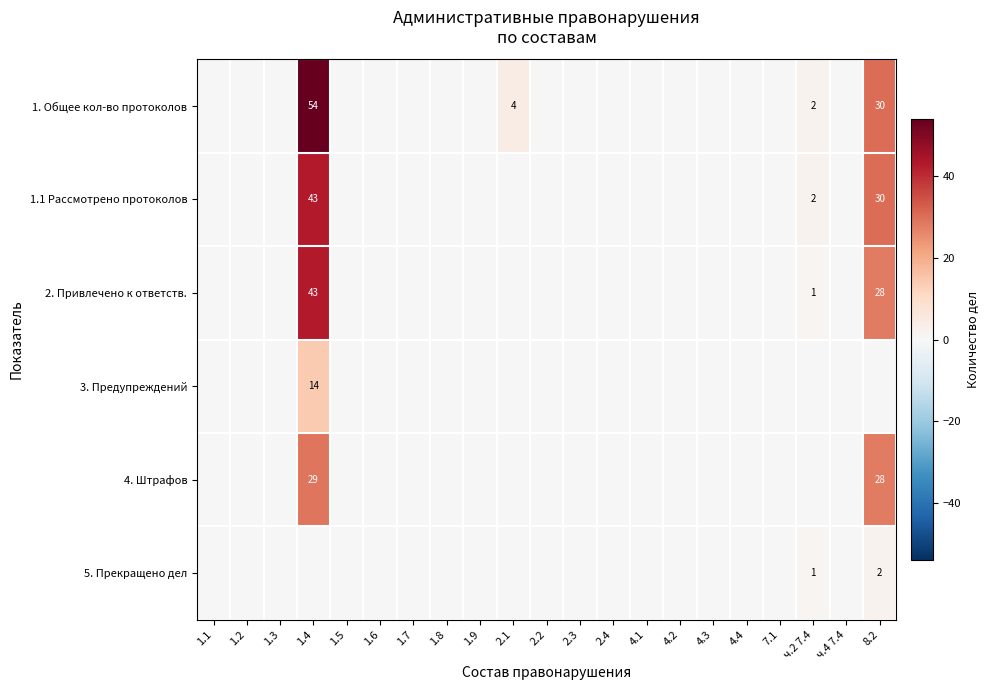

The value of 5. Прекращено дел at 1.9 is 0. True or false?

True